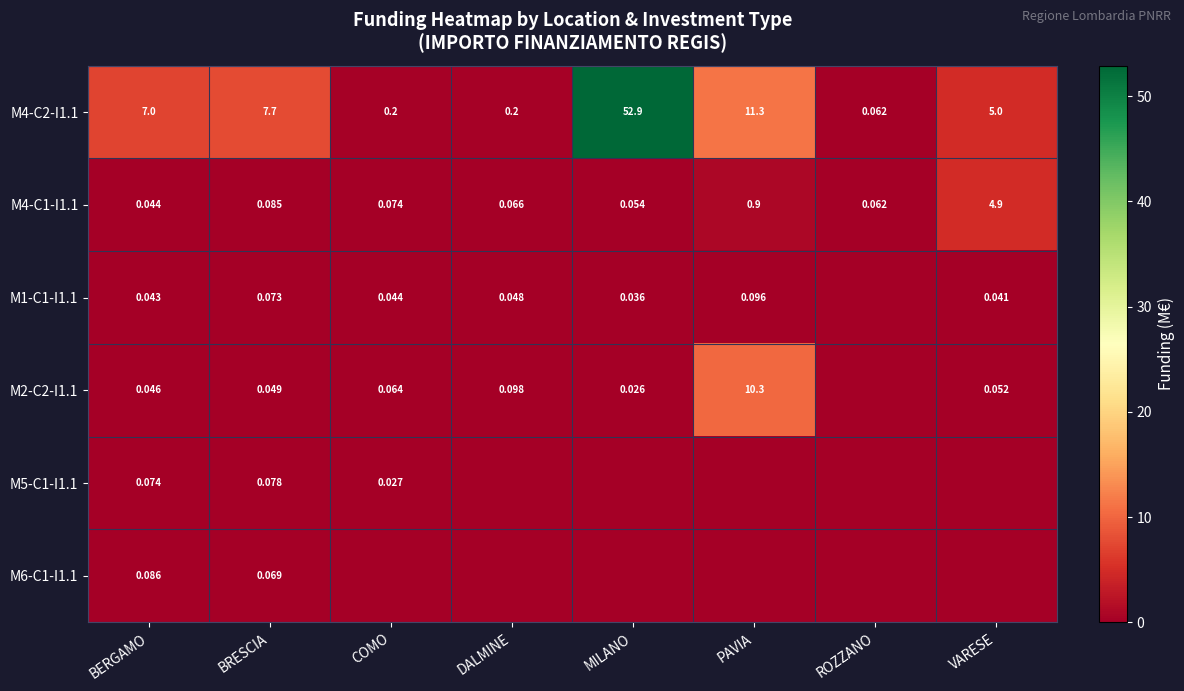

Where is M4-C2-I1.1 nearest to the value 26?

PAVIA